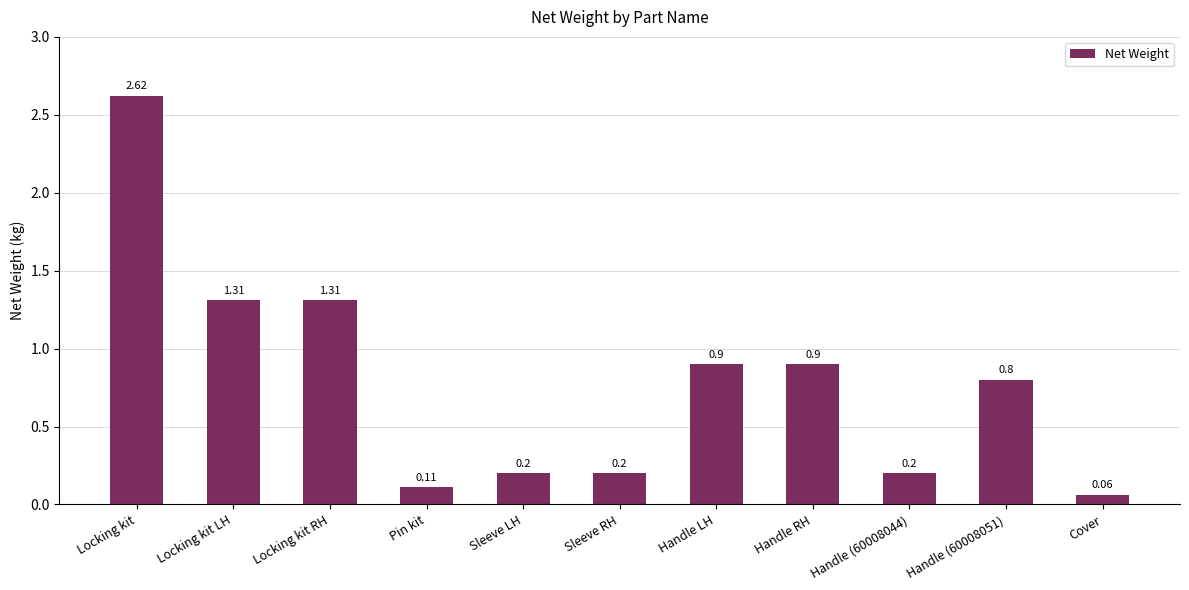

What is the label of the 7th bar from the left?

Handle LH